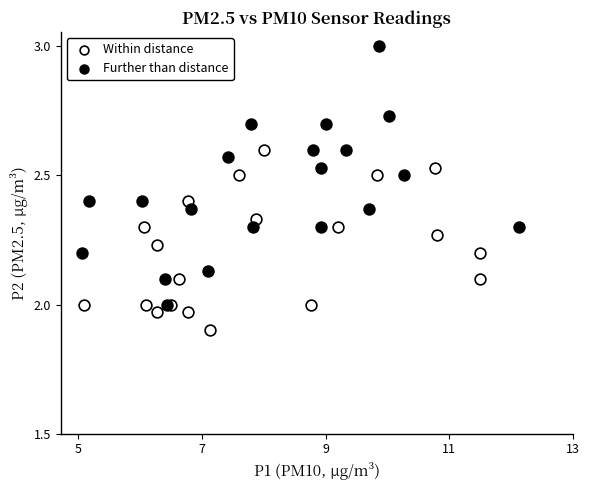

Which series reaches the maximum Y coordinate?

Further than distance